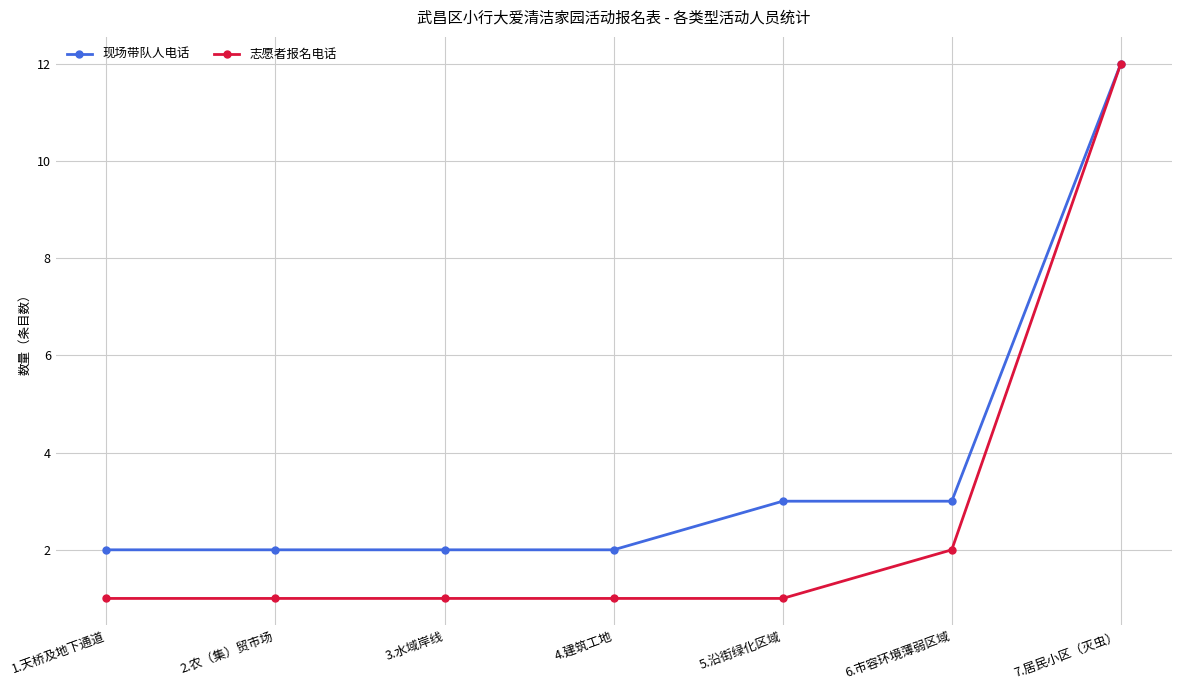

At which label is 志愿者报名电话 closest to 6?

6.市容环境薄弱区域